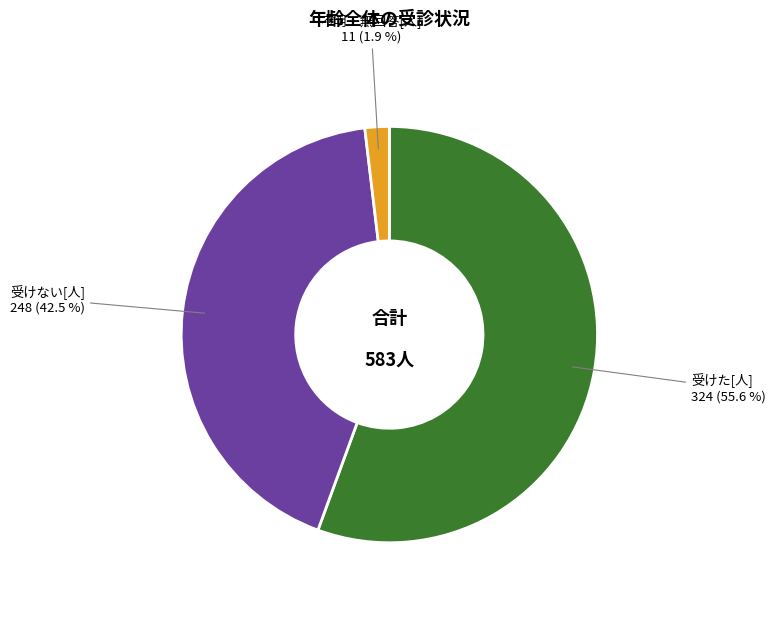

Is there any slice that represents more than half of the pie?

Yes